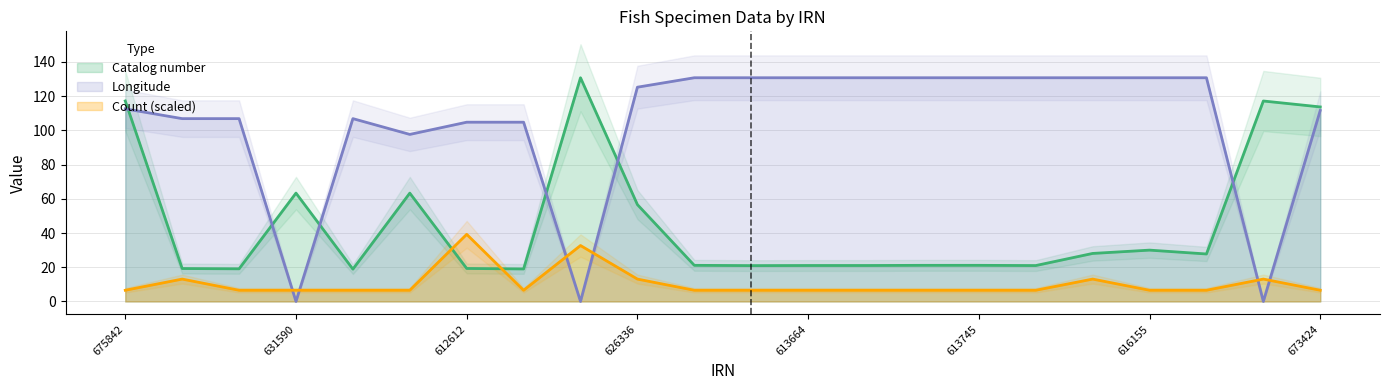

What is the maximum value shown in the chart?

130.8